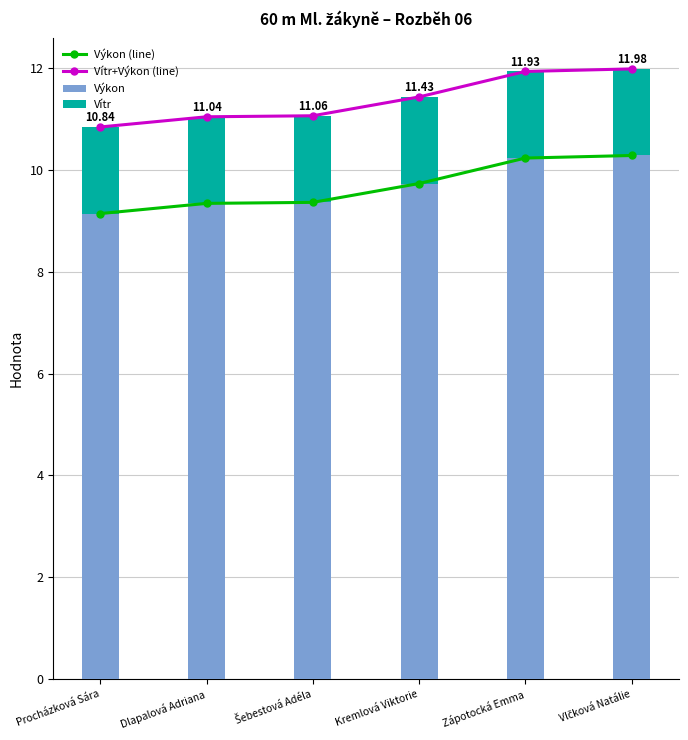

What is the approximate value of Výkon at Procházková Sára?

9.1